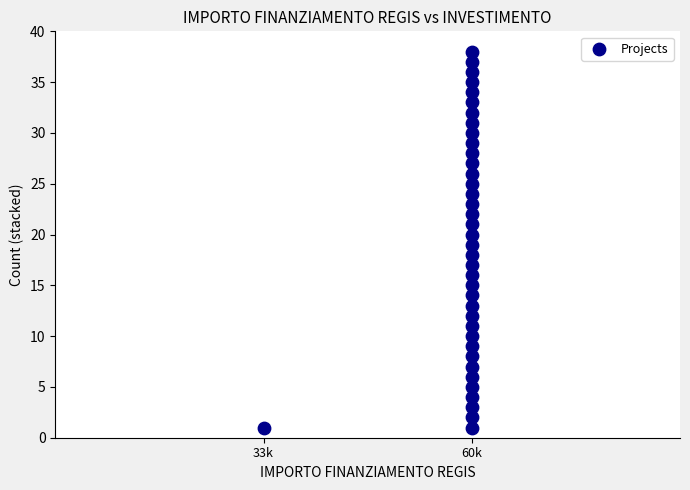

What is the range of Y values (max minus min)?

37